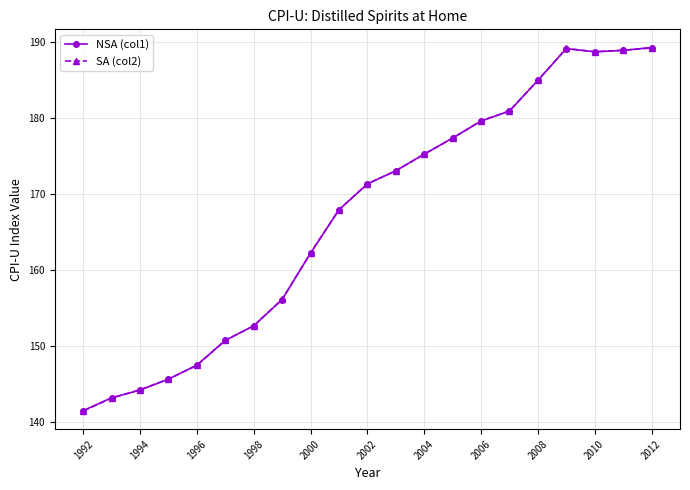

What is the maximum value shown in the chart?

189.3